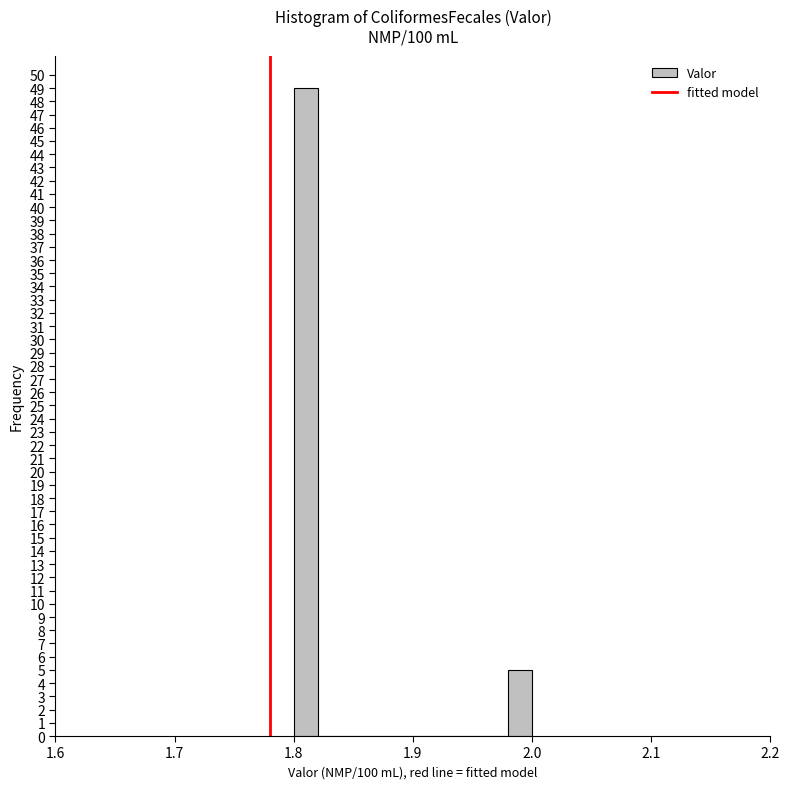

Around what value on the x-axis is the tallest bar? Give the approximate position of its centre, as read against the axis.

1.81